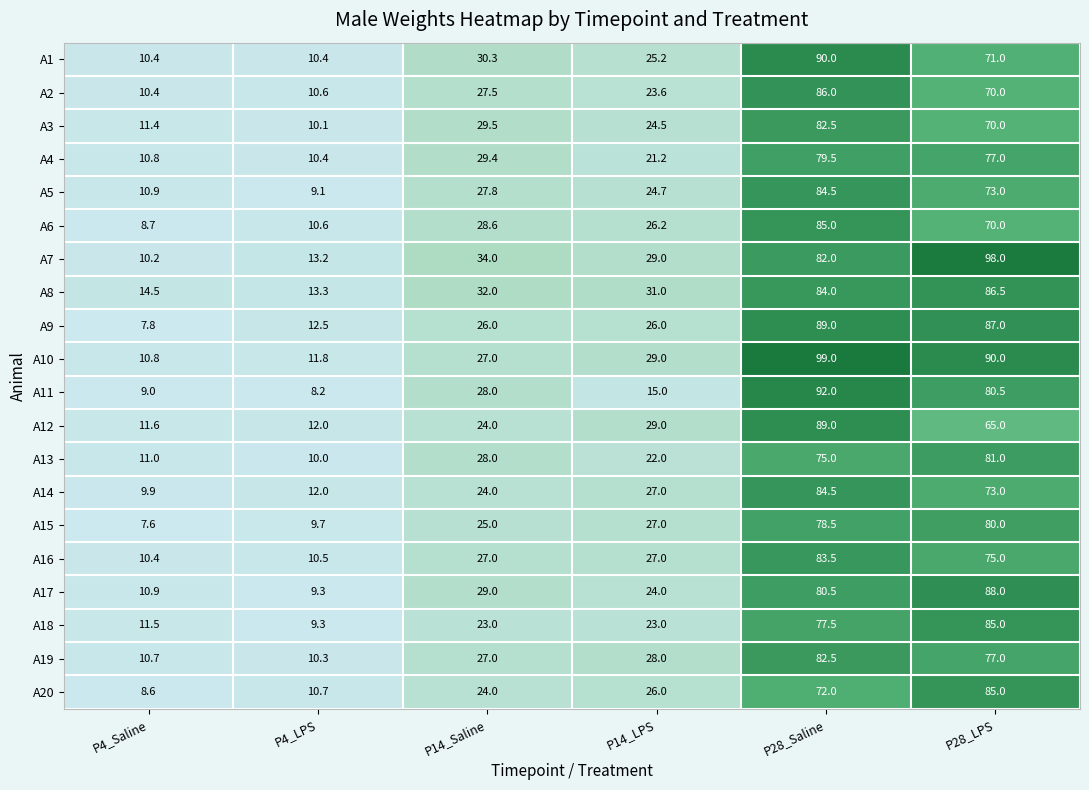

The A11 series shows 124.3 at P28_LPS. True or false?

False